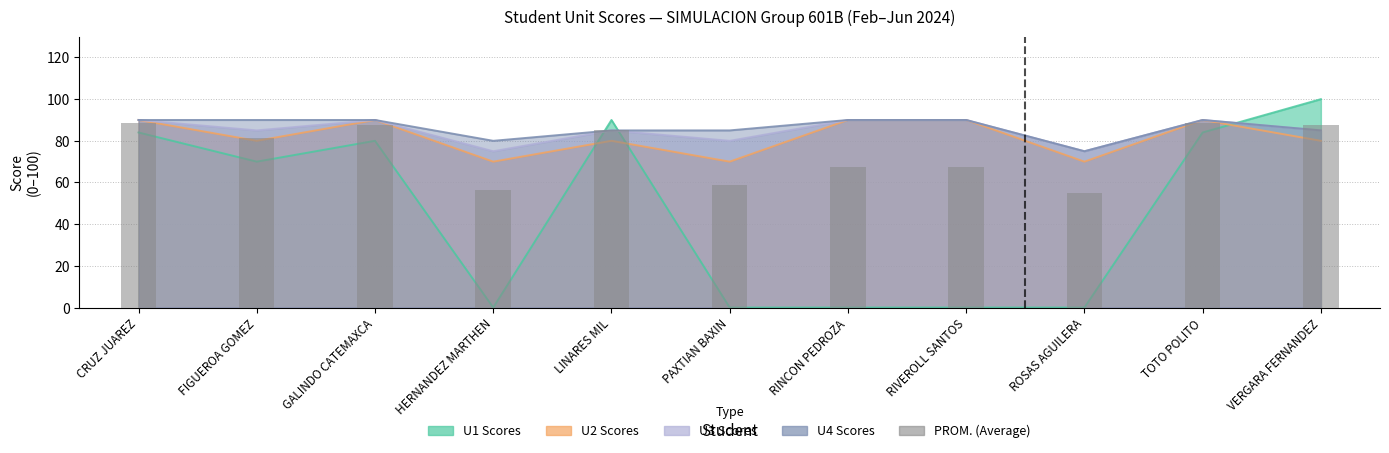

What is the sum of all values?

823.2